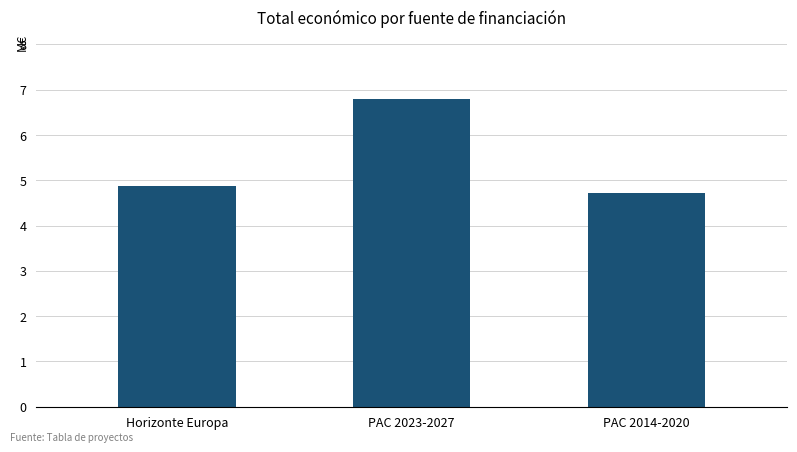

List the labels in order of value, largest first.

PAC 2023-2027, Horizonte Europa, PAC 2014-2020